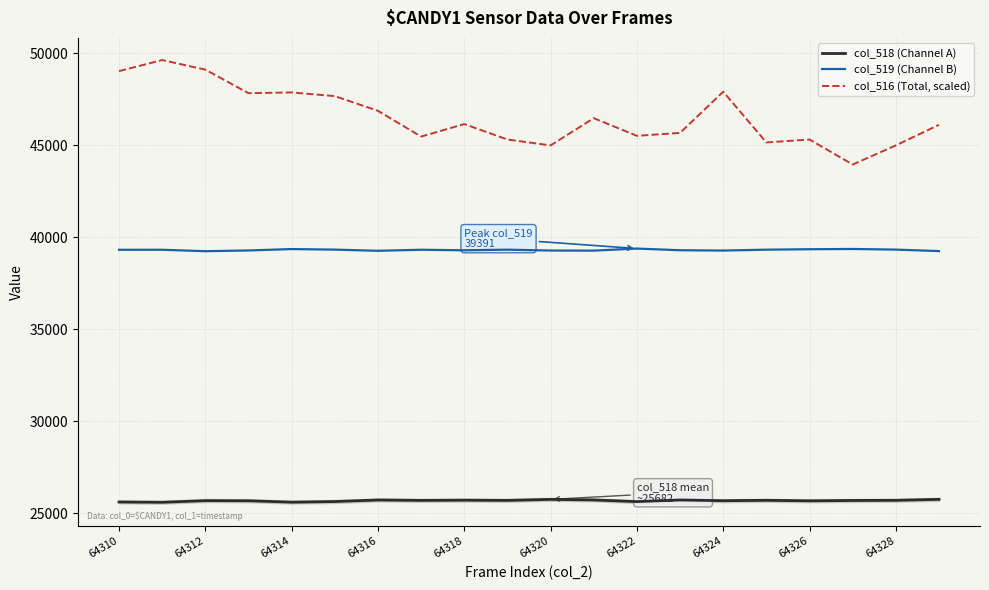

How many interior local valleys does the col_519 (Channel B) series have?

5